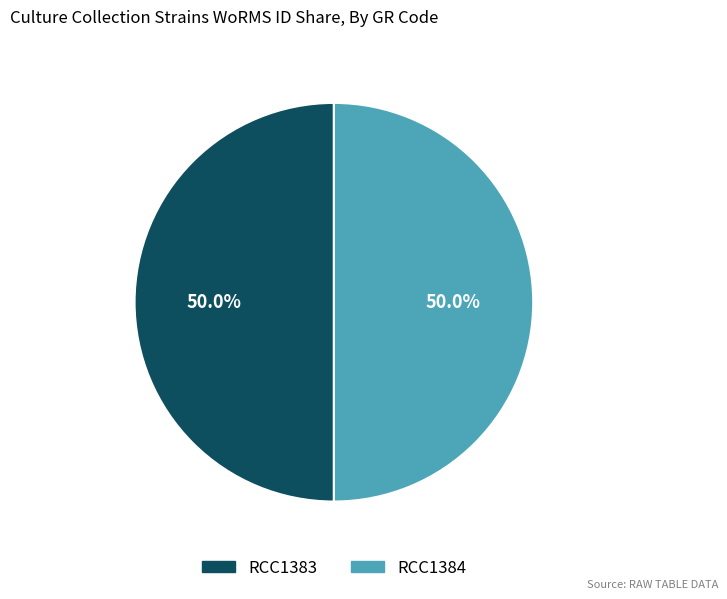

To the nearest percent, what percentage of the pie is RCC1384?

50%